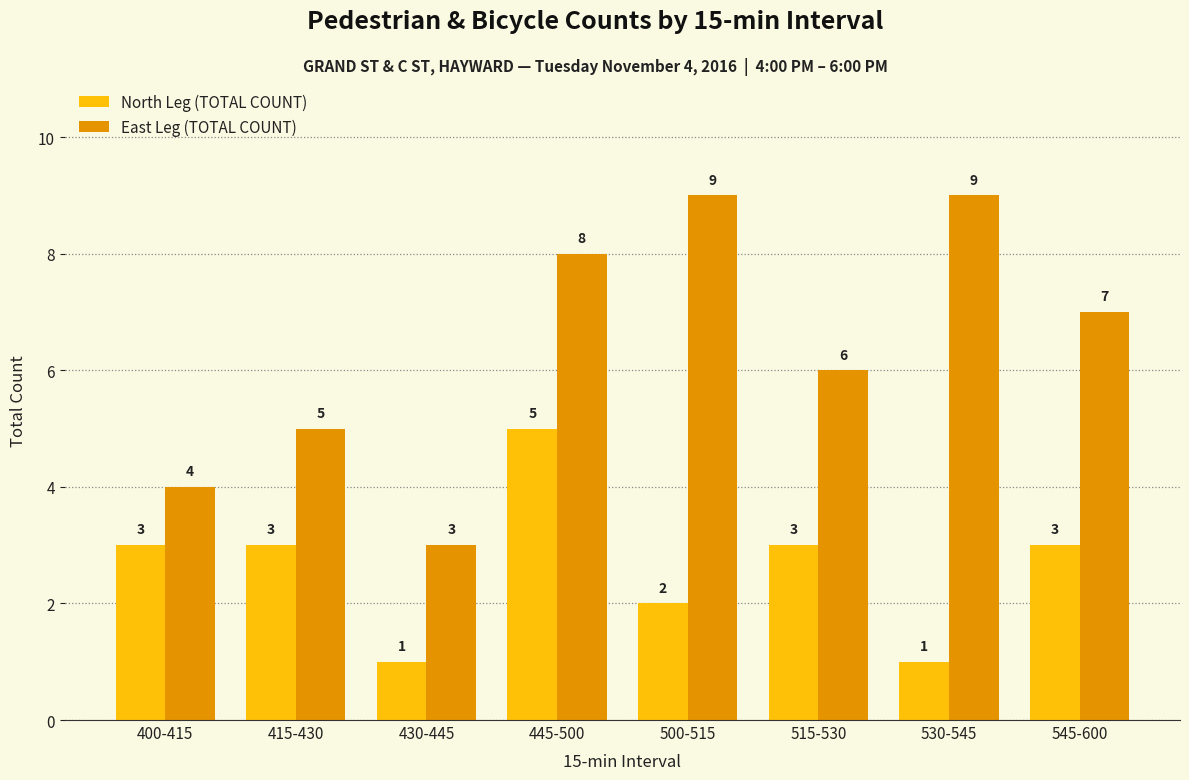

Rank the series at 500-515 from highest to lowest value.

East Leg (TOTAL COUNT), North Leg (TOTAL COUNT)